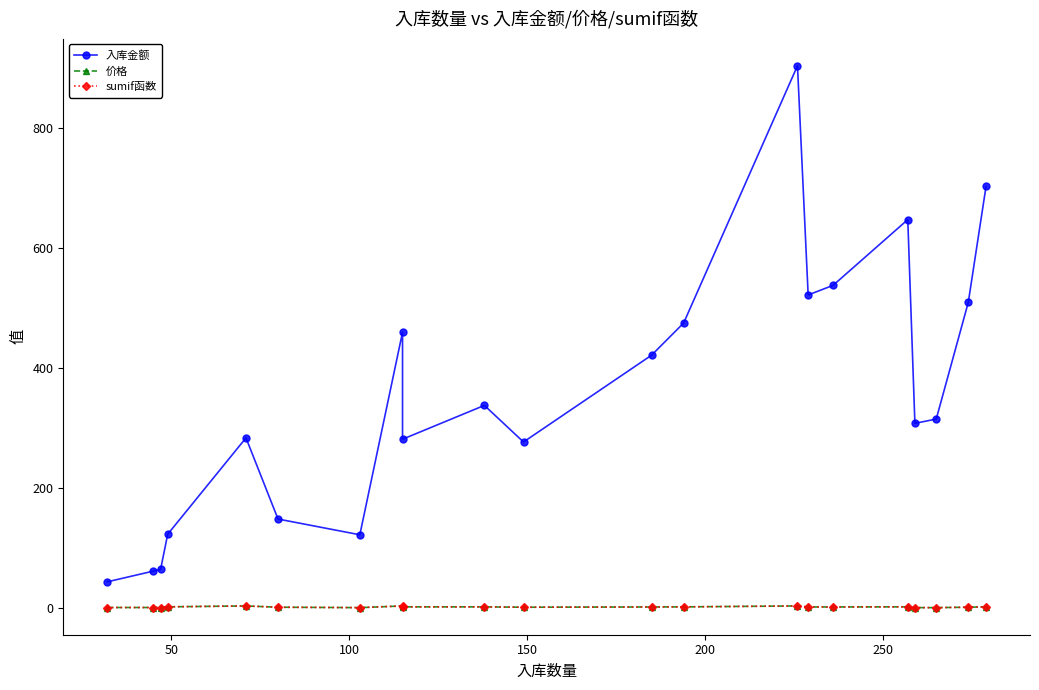

How many interior local peaks does the 入库金额 series have?

5